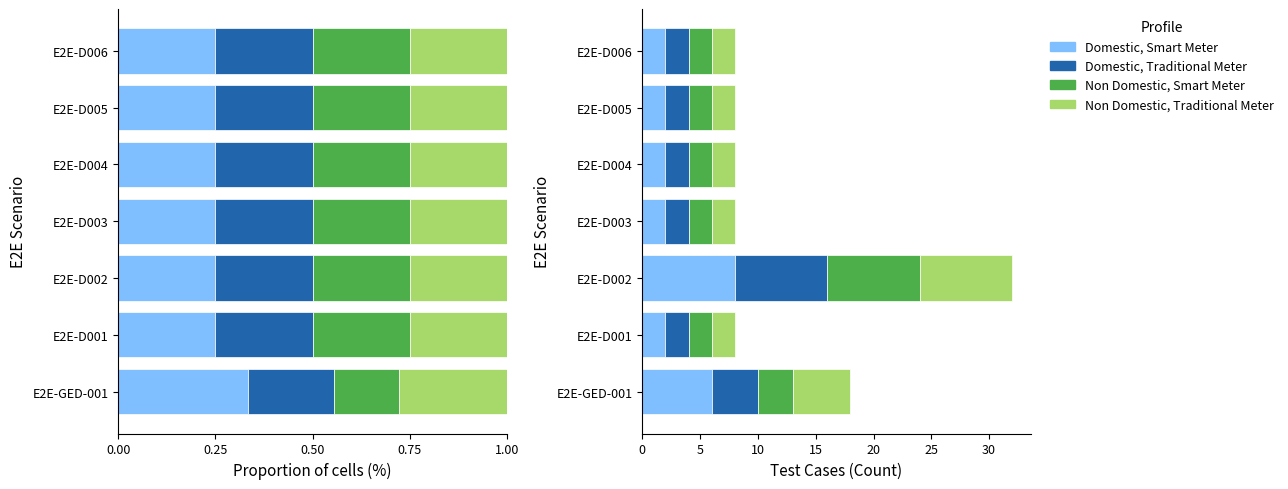

How many data points in Domestic, Smart Meter are above 2?

2